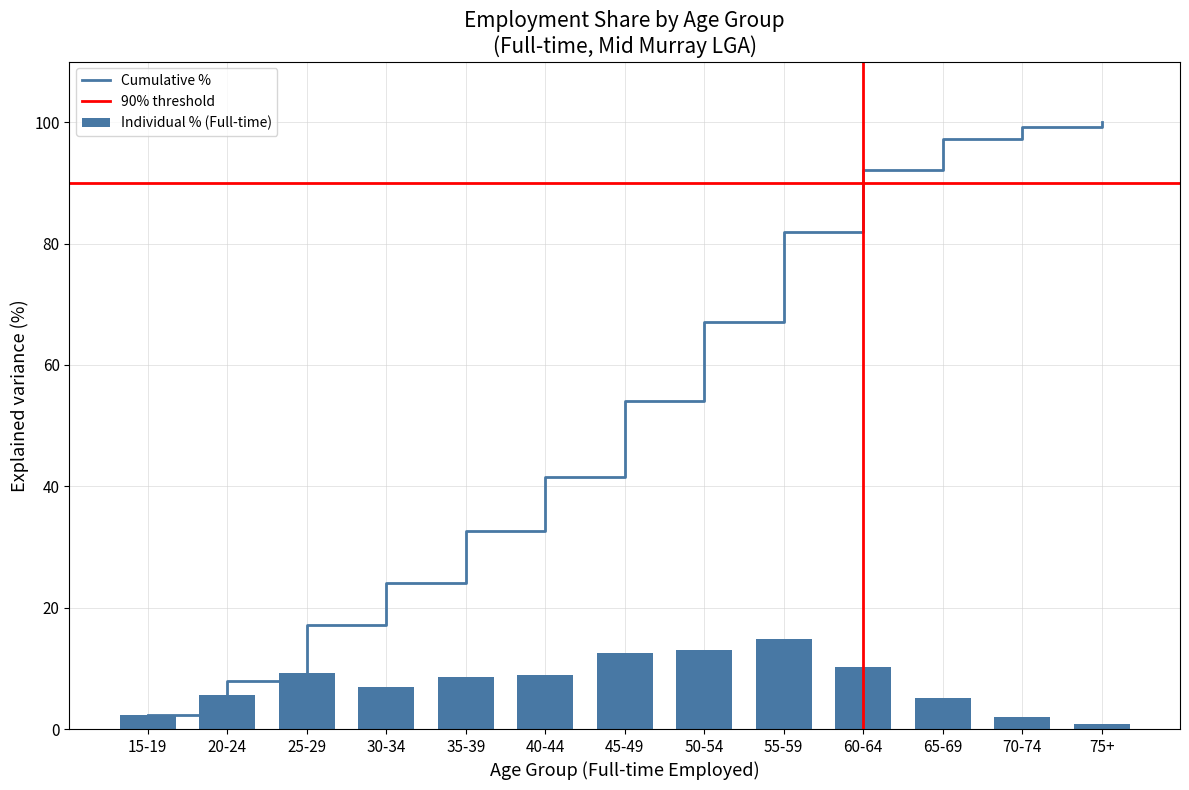

What is the maximum value for Cumulative %?

100.0